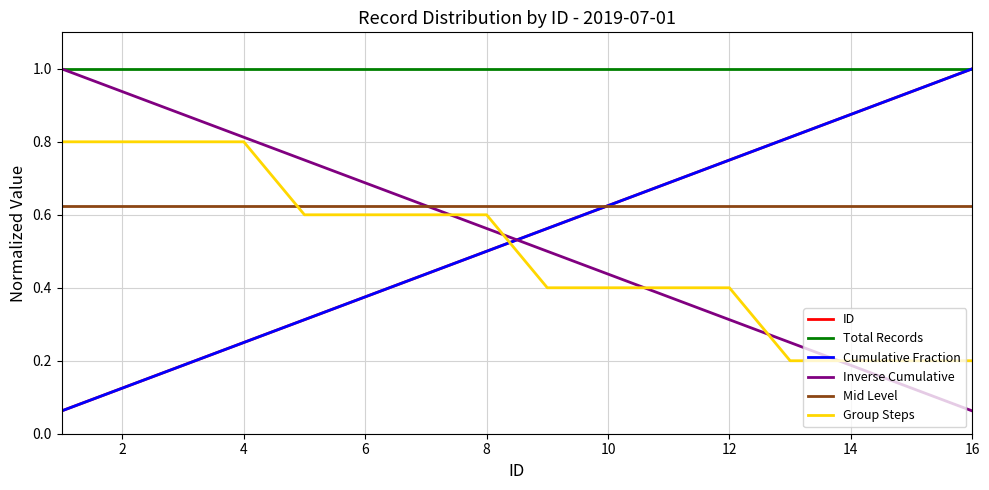

Reading right to left, transcribe all the data shown in this chart.

ID: 1.0	0.9	0.9	0.8	0.8	0.7	0.6	0.6	0.5	0.4	0.4	0.3	0.2	0.2	0.1	0.1
Total Records: 1.0	1.0	1.0	1.0	1.0	1.0	1.0	1.0	1.0	1.0	1.0	1.0	1.0	1.0	1.0	1.0
Cumulative Fraction: 1.0	0.9	0.9	0.8	0.8	0.7	0.6	0.6	0.5	0.4	0.4	0.3	0.2	0.2	0.1	0.1
Inverse Cumulative: 0.1	0.1	0.2	0.2	0.3	0.4	0.4	0.5	0.6	0.6	0.7	0.8	0.8	0.9	0.9	1.0
Mid Level: 0.6	0.6	0.6	0.6	0.6	0.6	0.6	0.6	0.6	0.6	0.6	0.6	0.6	0.6	0.6	0.6
Group Steps: 0.2	0.2	0.2	0.2	0.4	0.4	0.4	0.4	0.6	0.6	0.6	0.6	0.8	0.8	0.8	0.8